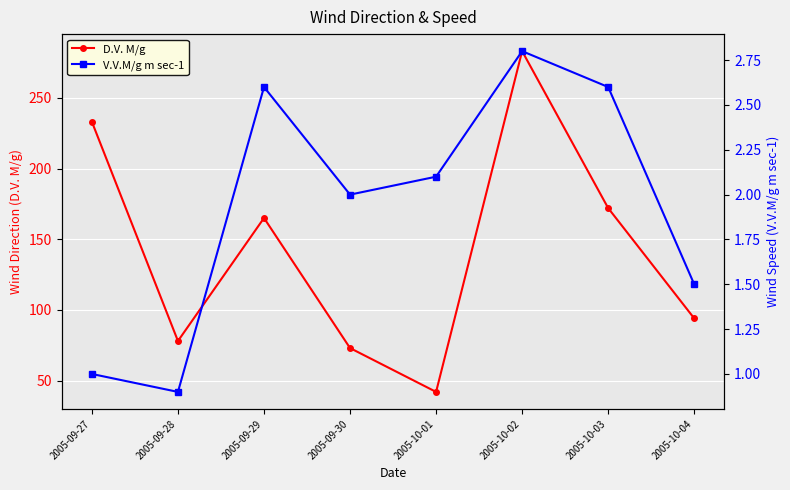

Rank the categories by D.V. M/g value from lowest to highest.

2005-10-01, 2005-09-30, 2005-09-28, 2005-10-04, 2005-09-29, 2005-10-03, 2005-09-27, 2005-10-02